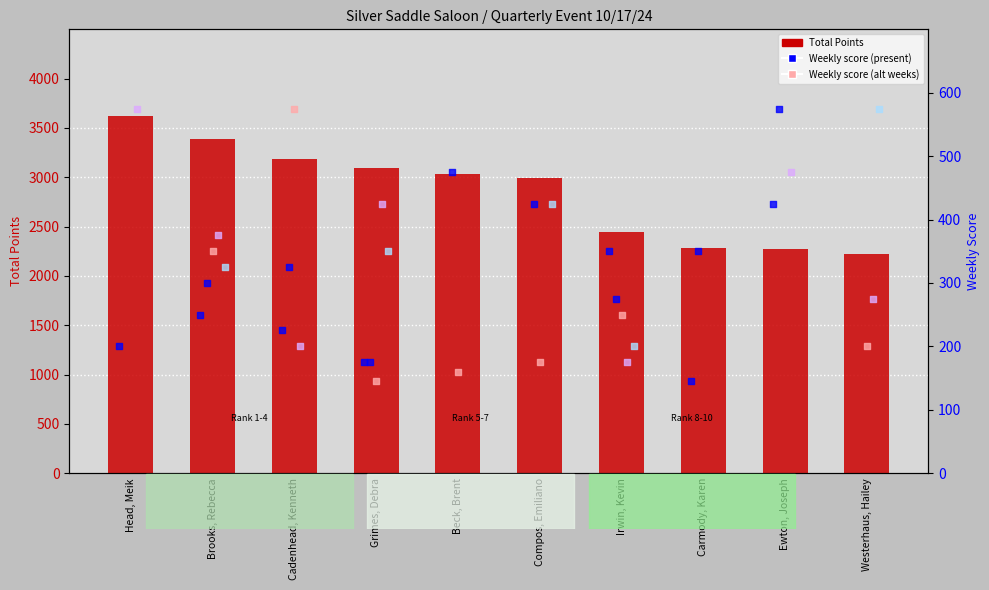

Between Irwin, Kevin and Ewton, Joseph, which is larger?

Irwin, Kevin